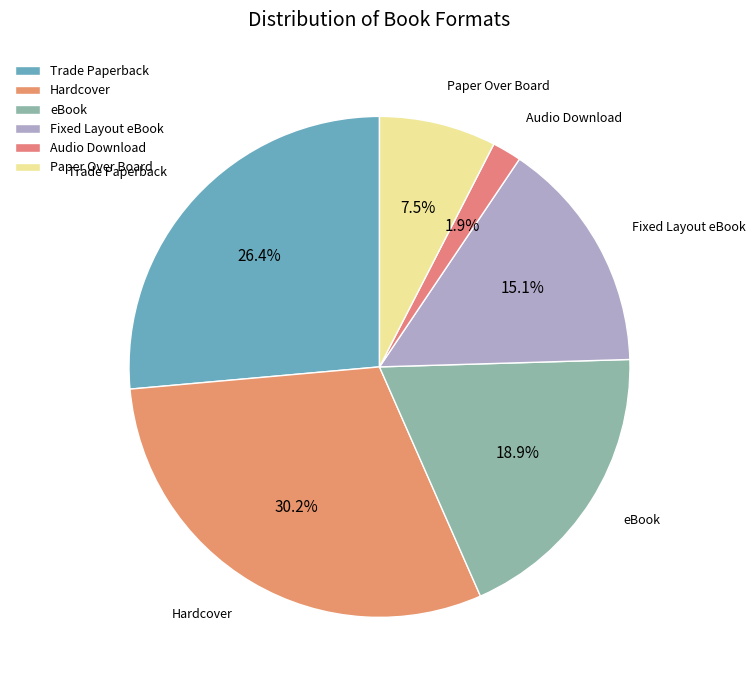

To the nearest percent, what portion does Audio Download represent?

2%